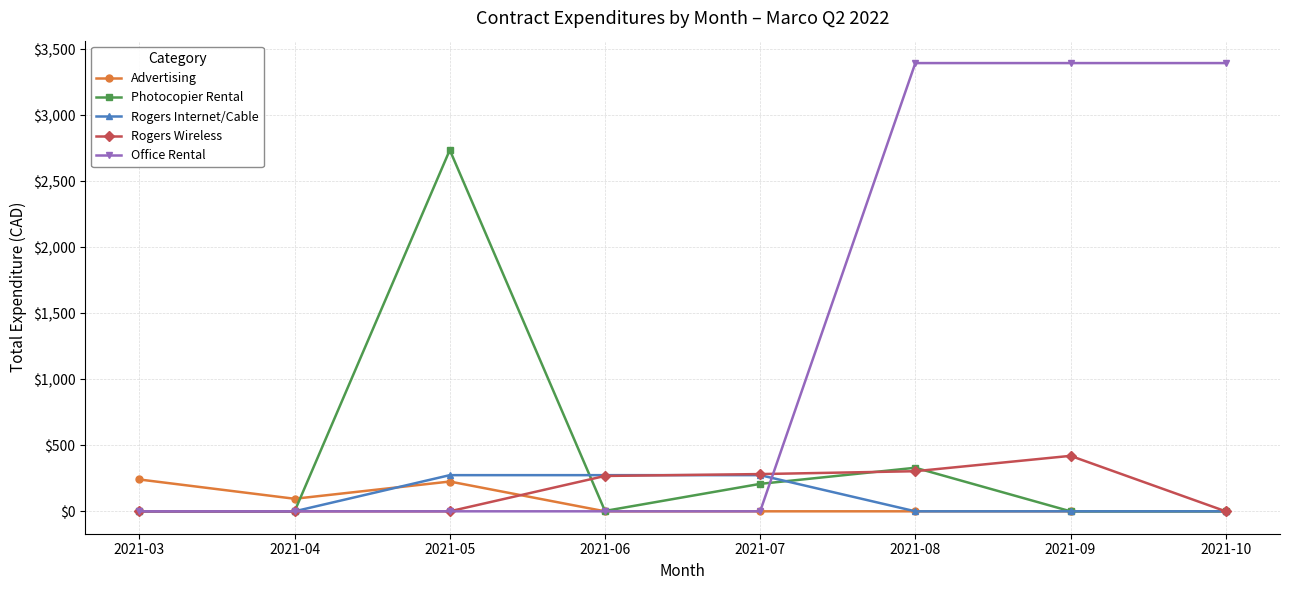

How many lines are shown in the chart?

5